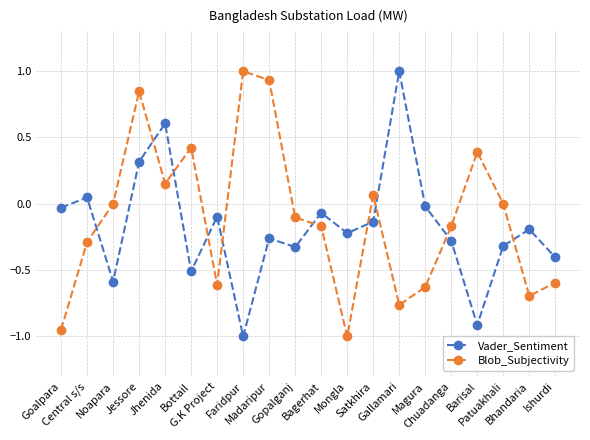

How many lines are shown in the chart?

2